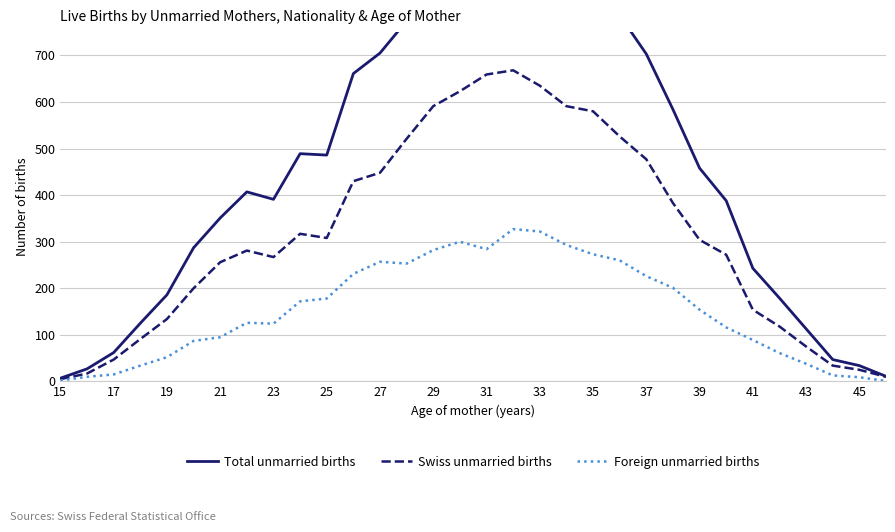

At how many categories does at least one series exceed 761?

9